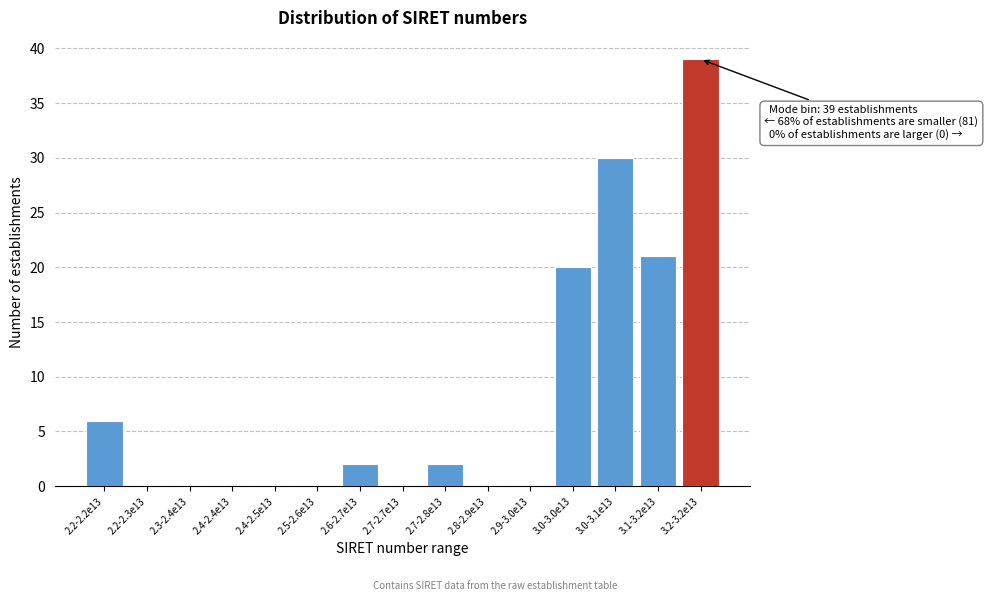

Reading left to right, what are all the values shown in this chart?

2.2-2.2e13=6	2.2-2.3e13=0	2.3-2.4e13=0	2.4-2.4e13=0	2.4-2.5e13=0	2.5-2.6e13=0	2.6-2.7e13=2	2.7-2.7e13=0	2.7-2.8e13=2	2.8-2.9e13=0	2.9-3.0e13=0	3.0-3.0e13=20	3.0-3.1e13=30	3.1-3.2e13=21	3.2-3.2e13=39